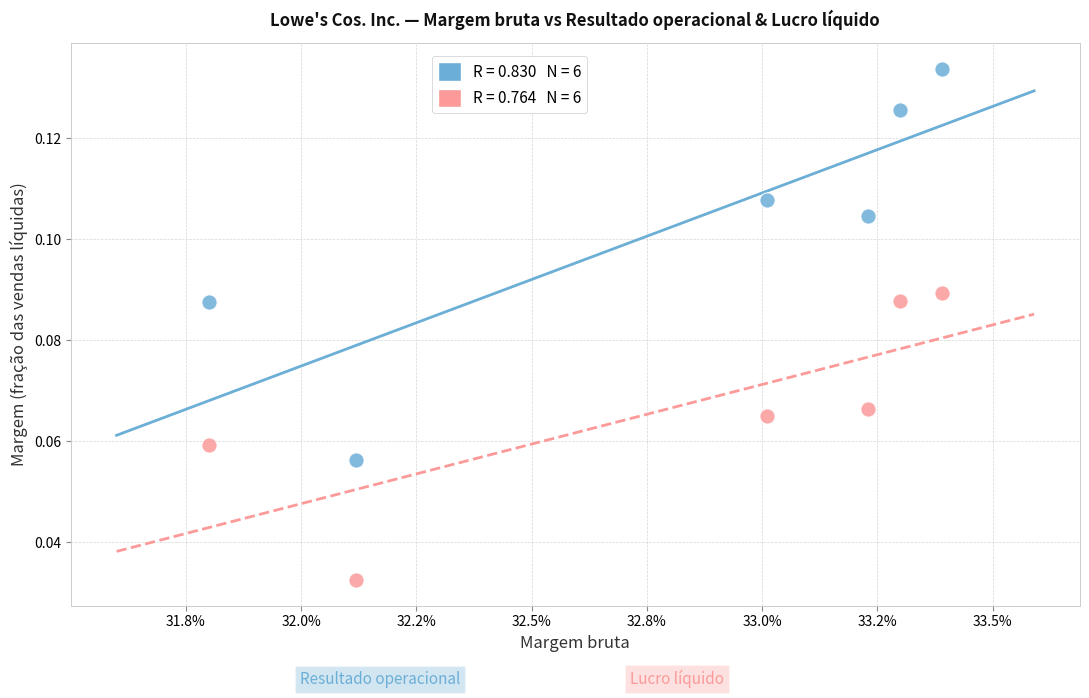

Across all data points, what is the average X value?

0.3